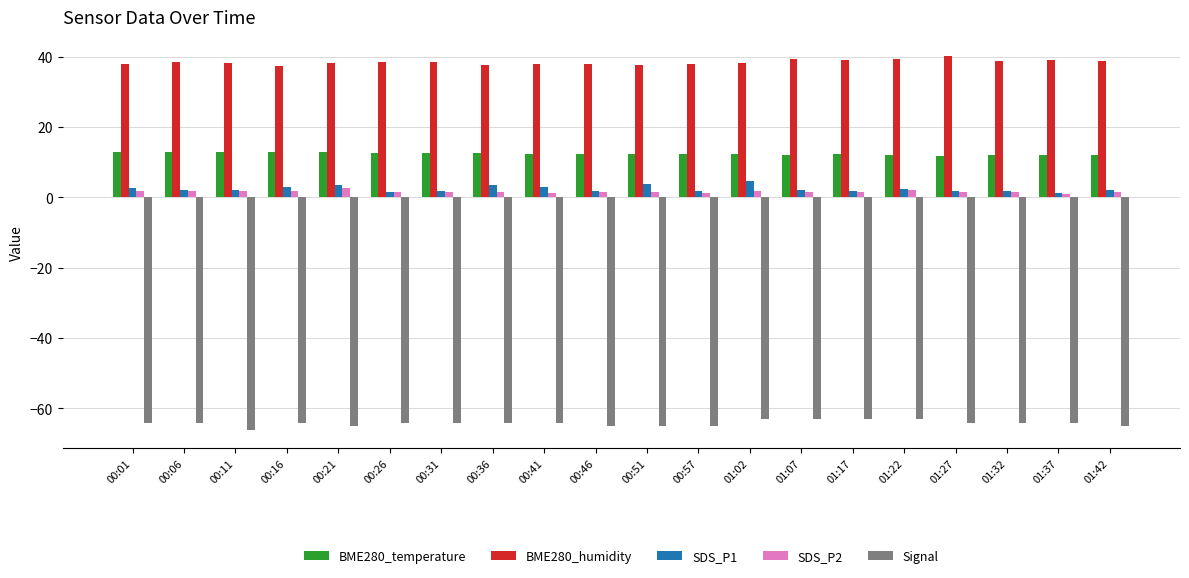

The BME280_temperature series shows 4.8 at 00:46. True or false?

False